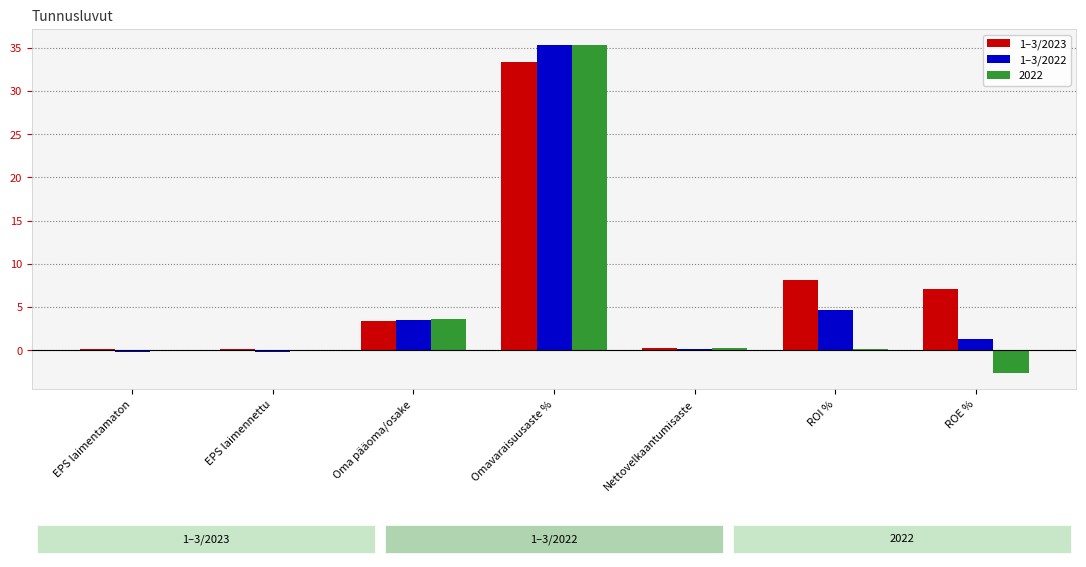

What is the sum of the 1–3/2023 values at ROE % and Oma pääoma/osake?

10.5